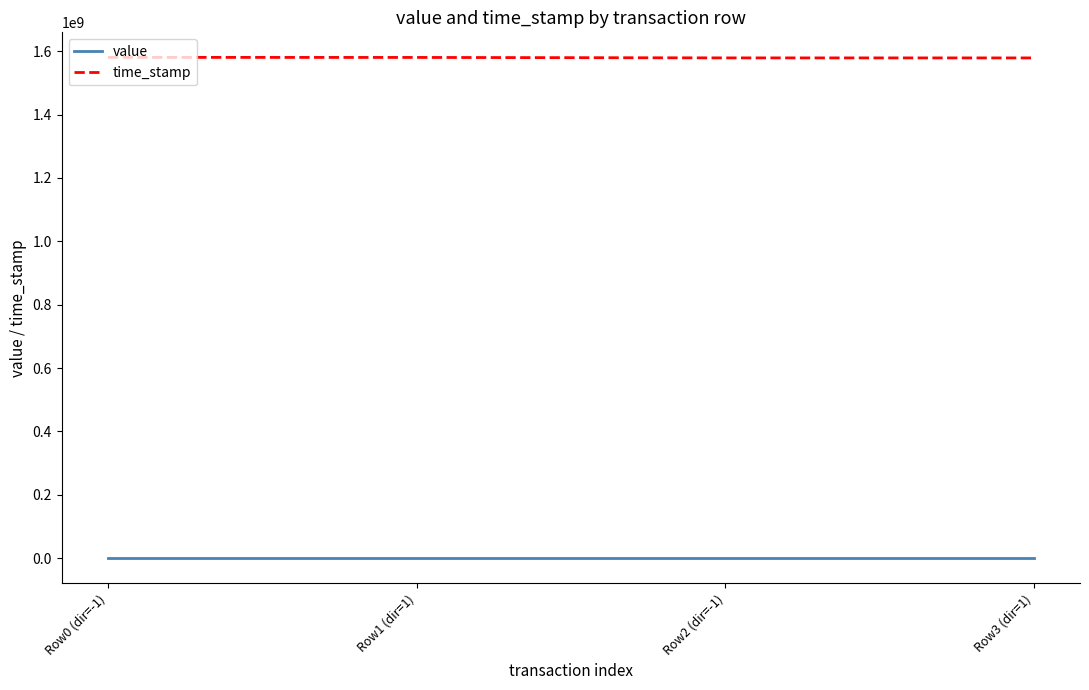

True or false: time_stamp and value intersect in this chart.

False